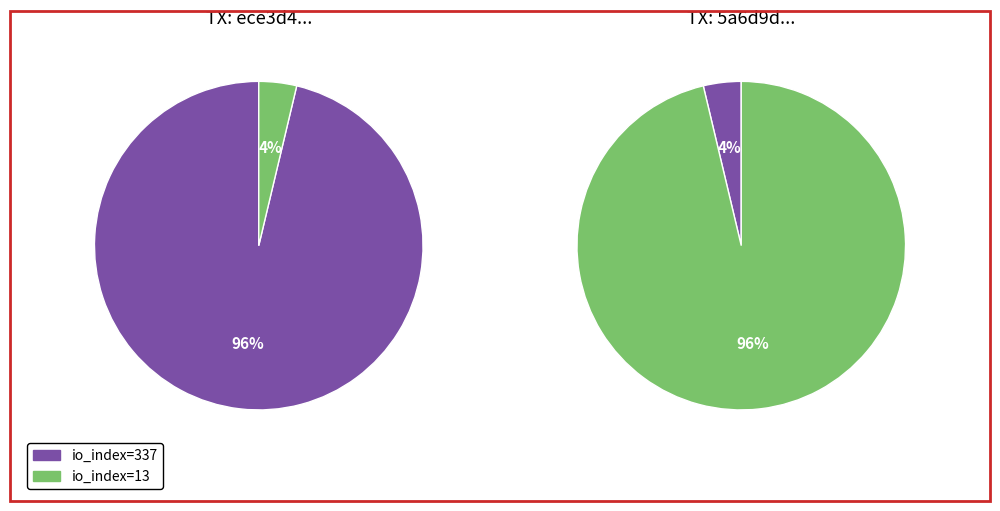

True or false: value accounts for 1% of the total.

False